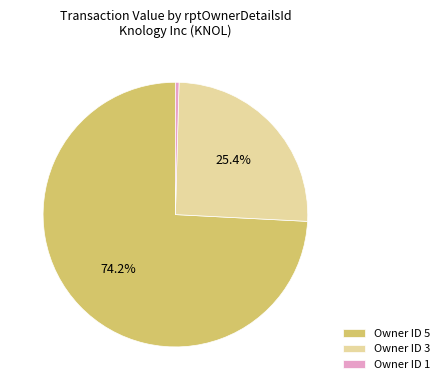

Which slice is the largest?

Owner ID 5